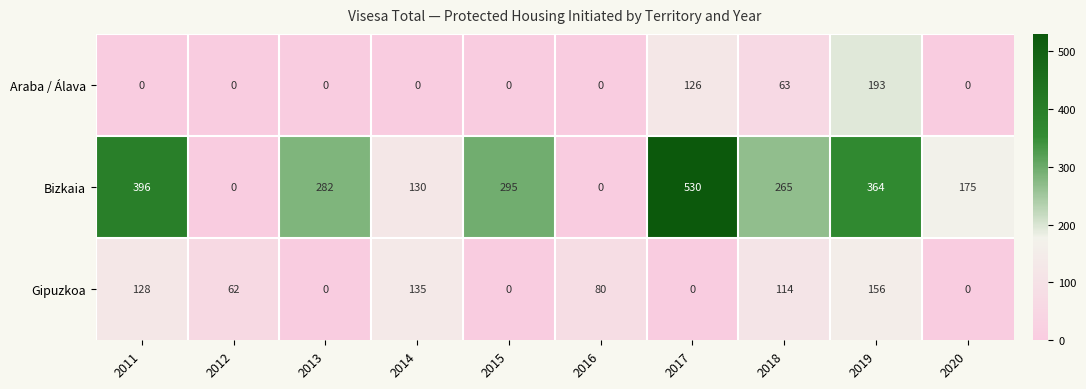

Count the Araba / Álava values in the range 0 to 63.

8